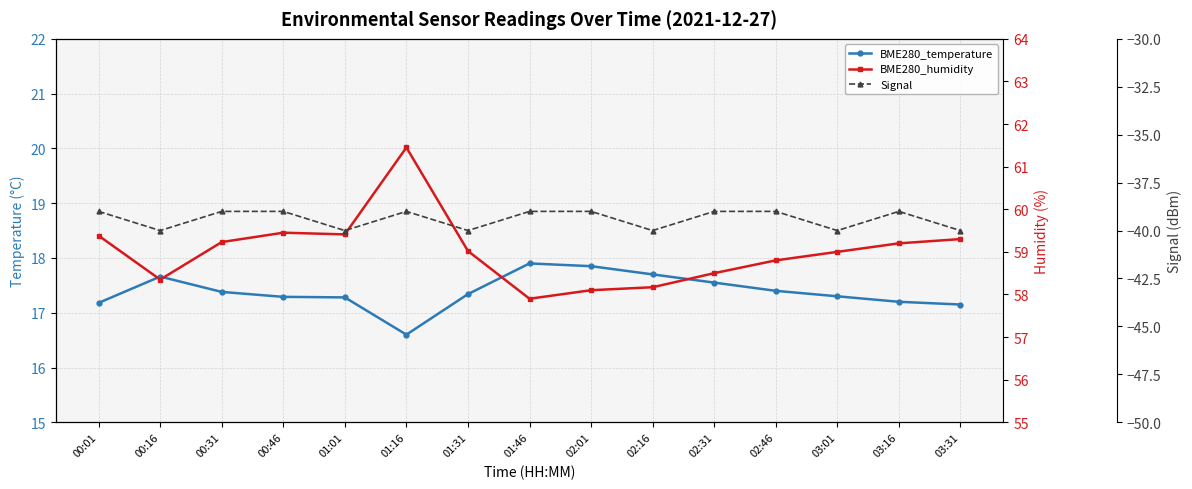

At which category is the sum across all series the highest?

01:16